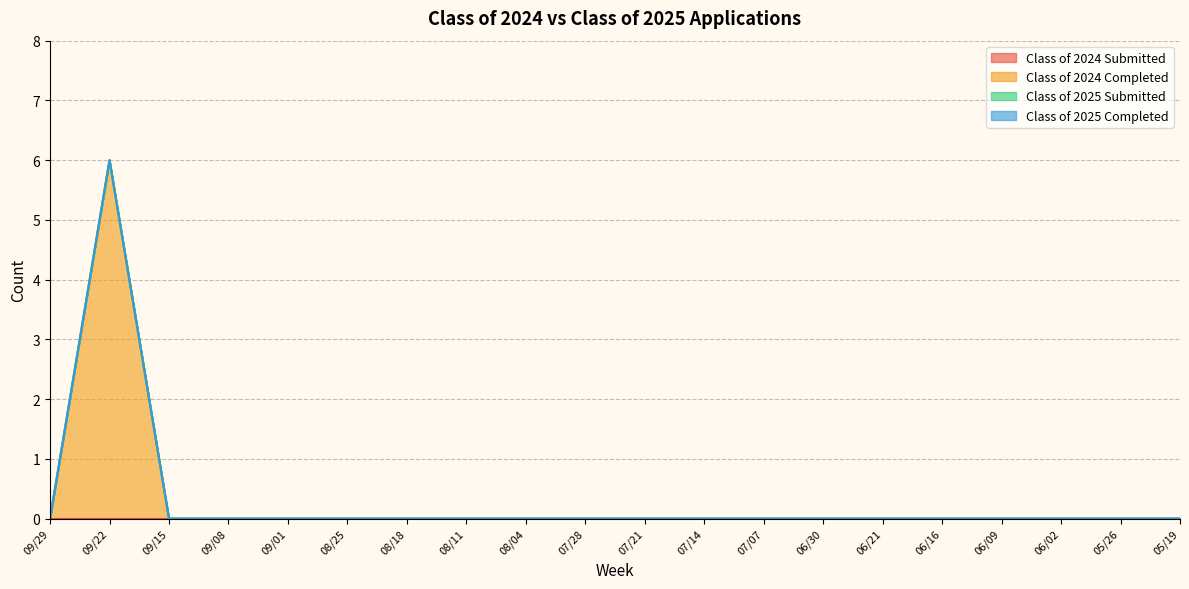

The Class of 2025 Completed series shows 0 at 07/14. True or false?

True